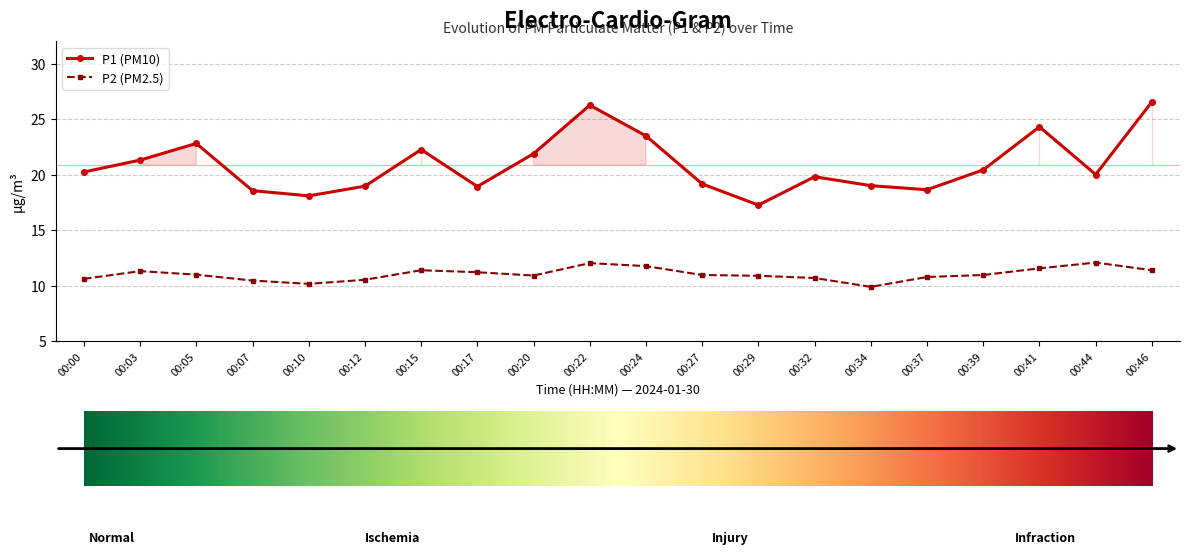

The P2 (PM2.5) series shows 9.9 at 00:34. True or false?

True